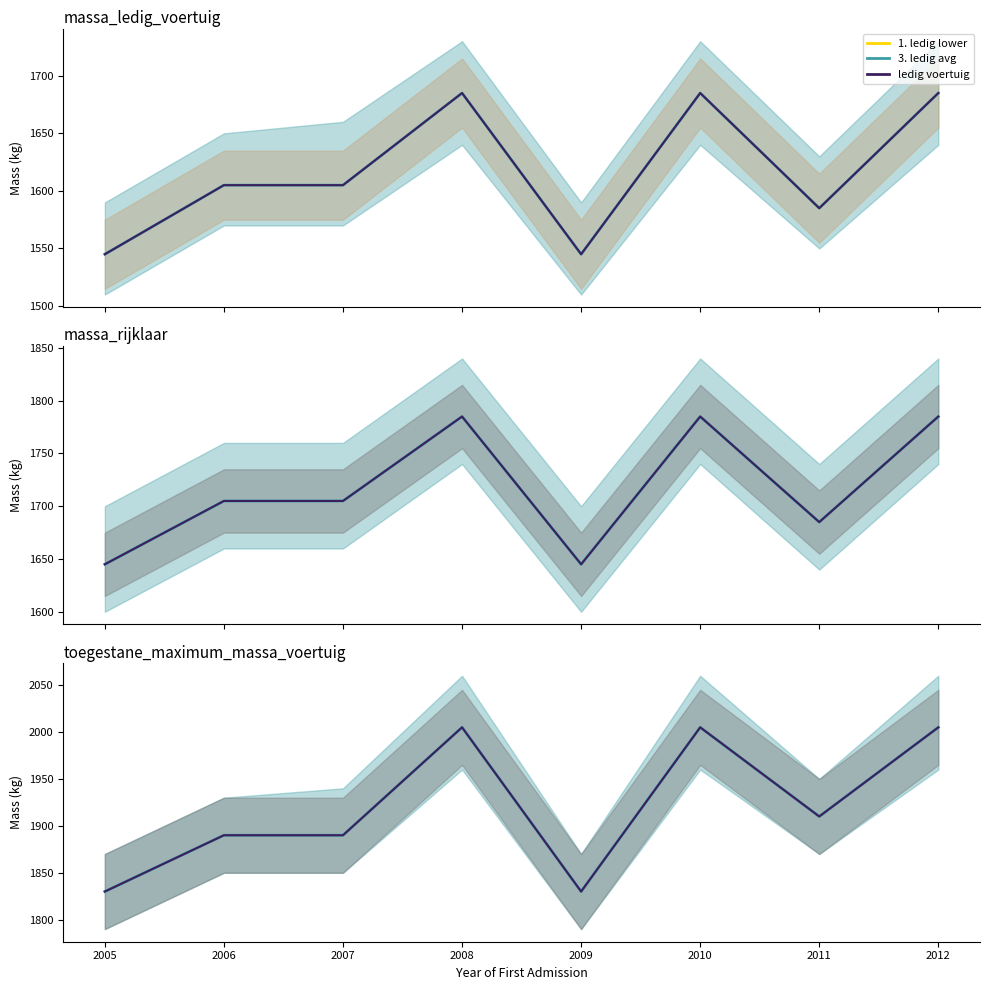

At how many categories does at least one series exceed 1995?

3